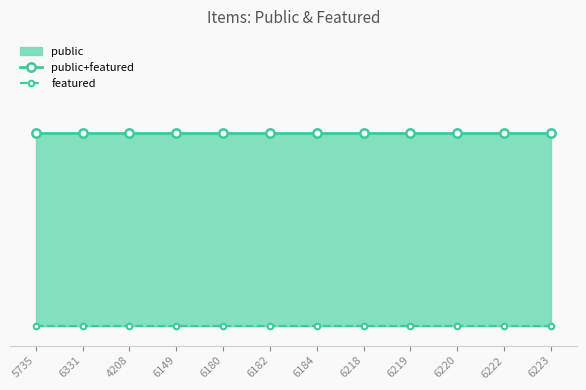

Between 5735 and 6184, which is larger?

5735